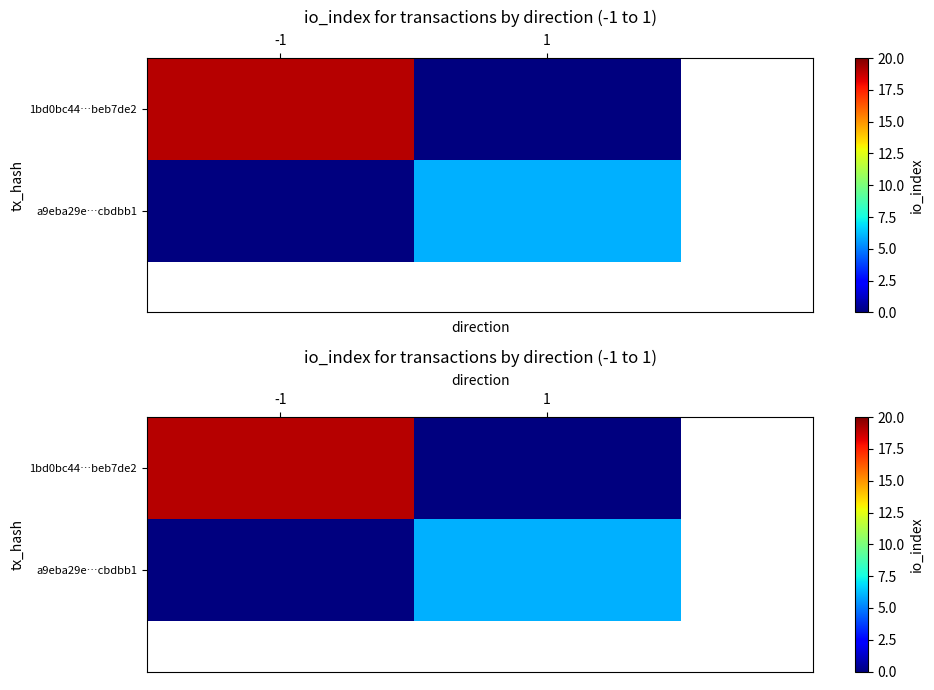

What value does the a9eba29e…cbdbb1 series have at 1?

6